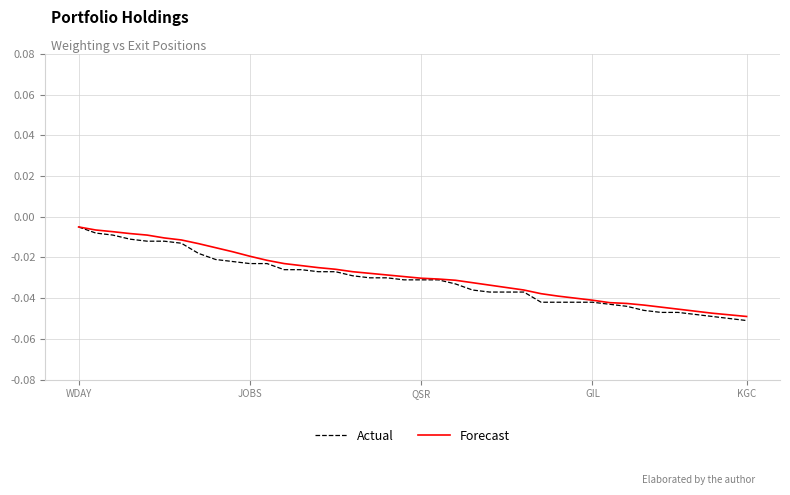

List the series in order of their peak value, highest first.

Actual, Forecast